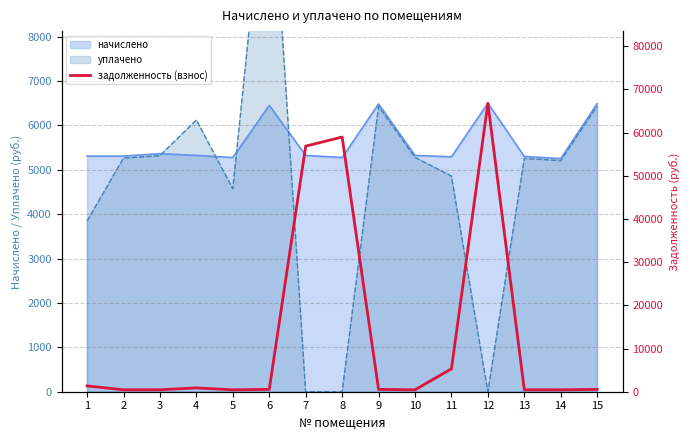

List the labels in order of value, smallest first.

14, 5, 13, 2, 10, 3, 6, 9, 15, 4, 1, 11, 7, 8, 12